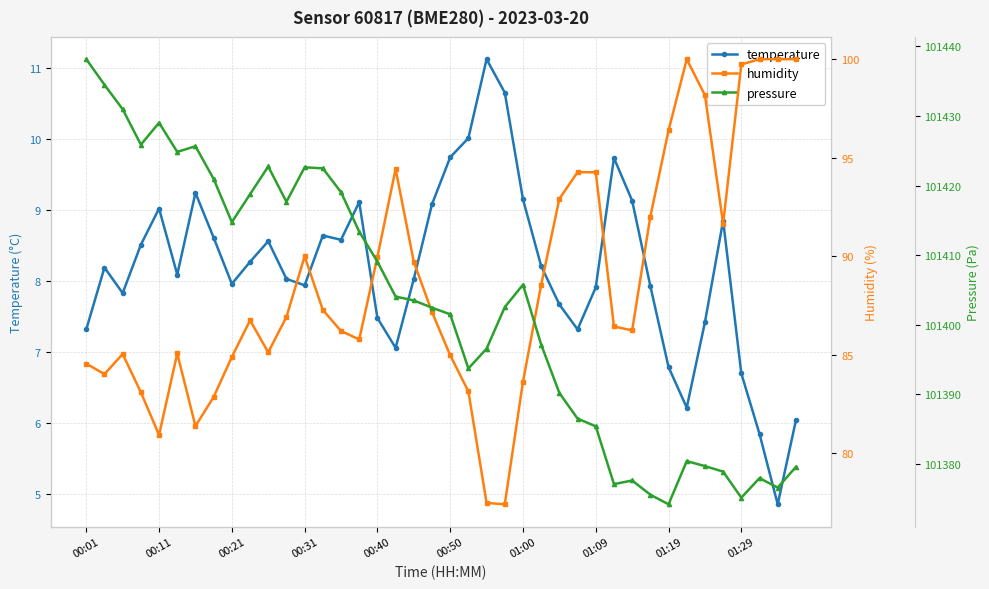

True or false: temperature has a value of 11.6 at 00:40.

False